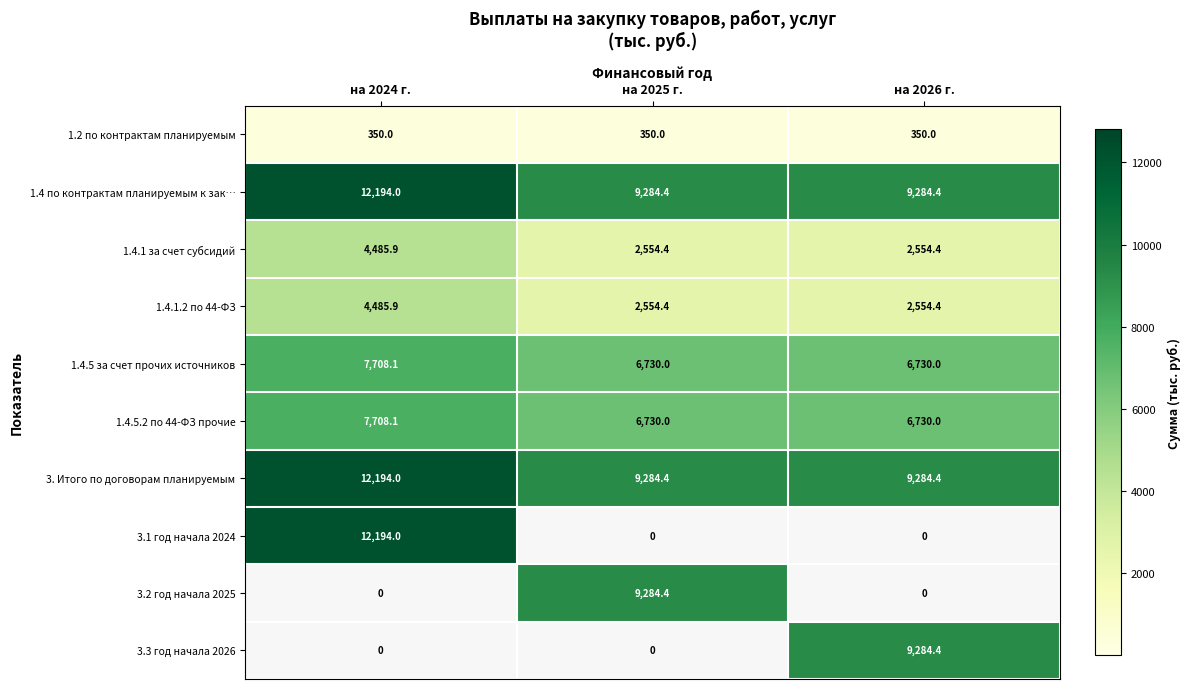

How many categories are shown in the chart?

3